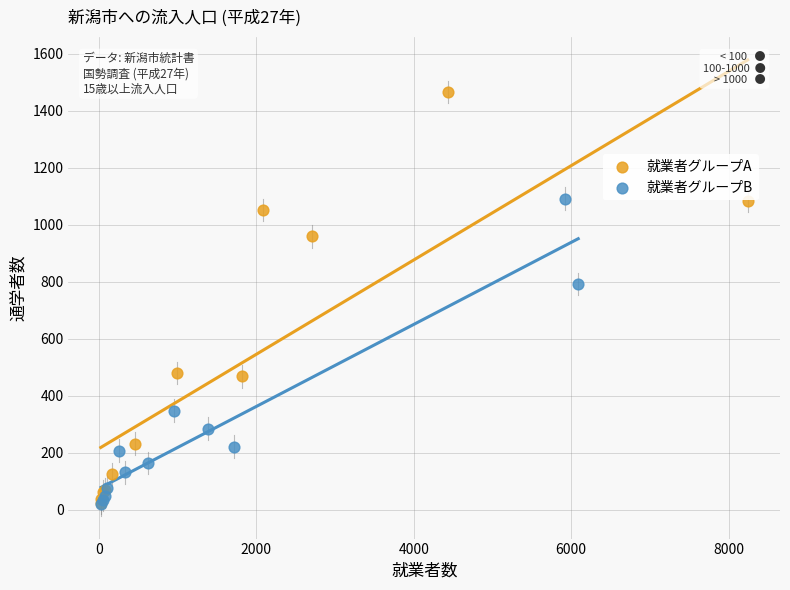

Which series has the largest Y range (max minus min)?

就業者グループA